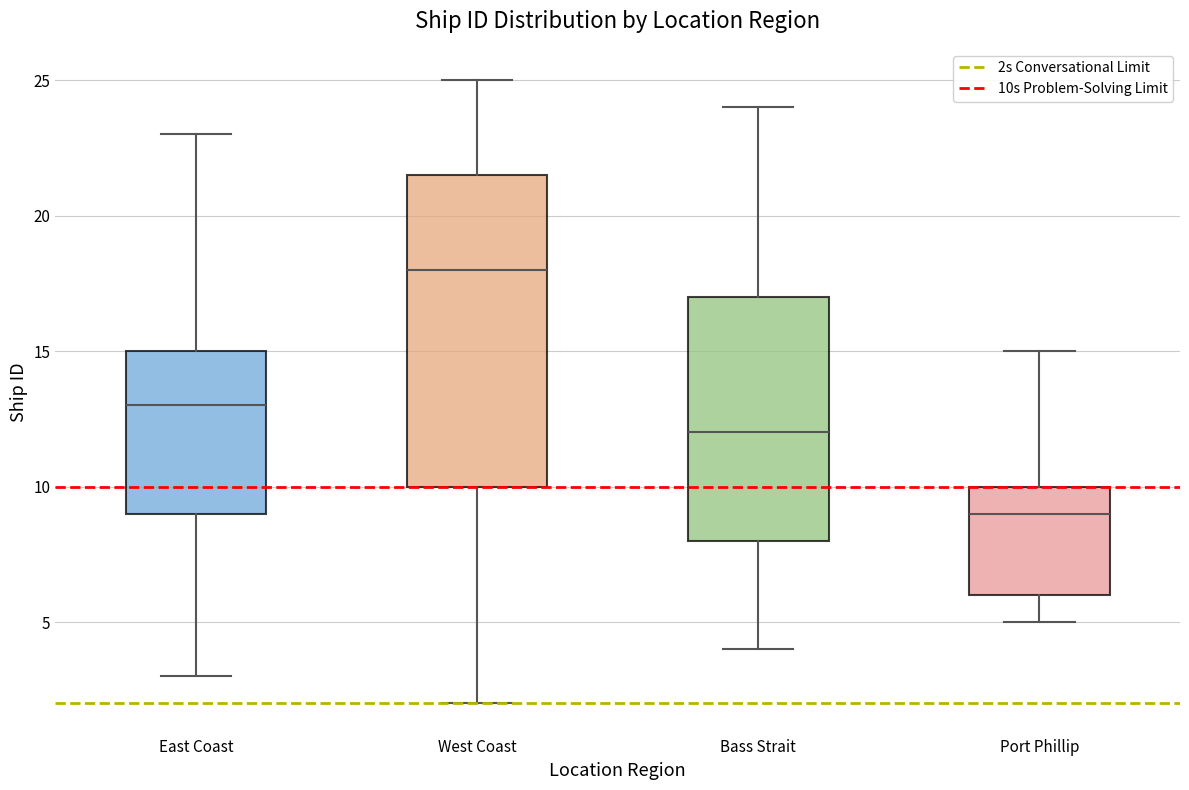

Reading left to right, transcribe this box plot: for each box, give where its median line is, the range the box spans, and where its two whiskers end, as read against the y-axis. The values are not printed on the chart, so give them approximately, as read against the axis.

East Coast: median 13.0, box 9.0 to 15.0, whiskers 3.0 to 23.0
West Coast: median 18.0, box 10.0 to 21.5, whiskers 2.0 to 25.0
Bass Strait: median 12.0, box 8.0 to 17.0, whiskers 4.0 to 24.0
Port Phillip: median 9.0, box 6.0 to 10.0, whiskers 5.0 to 15.0